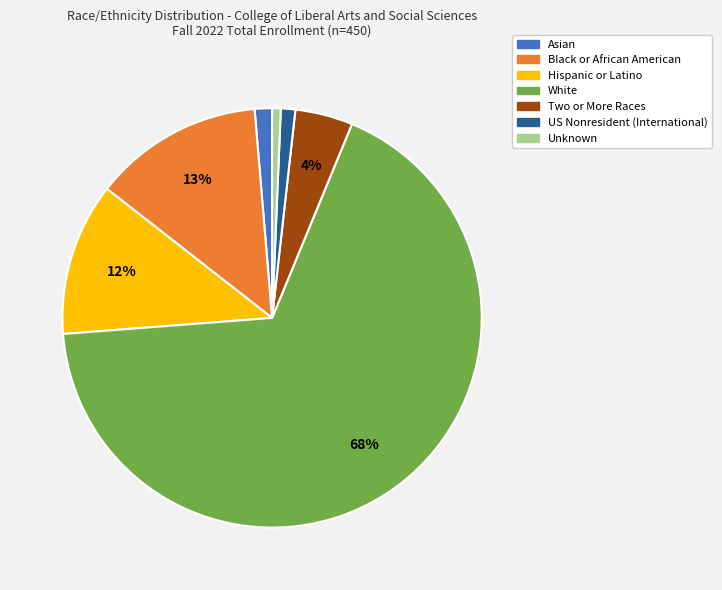

Count the number of slices in the pie.

7